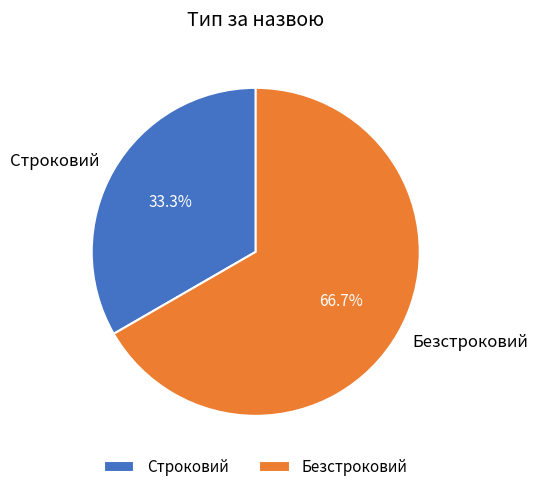

Which category has the smallest portion of the pie?

Строковий